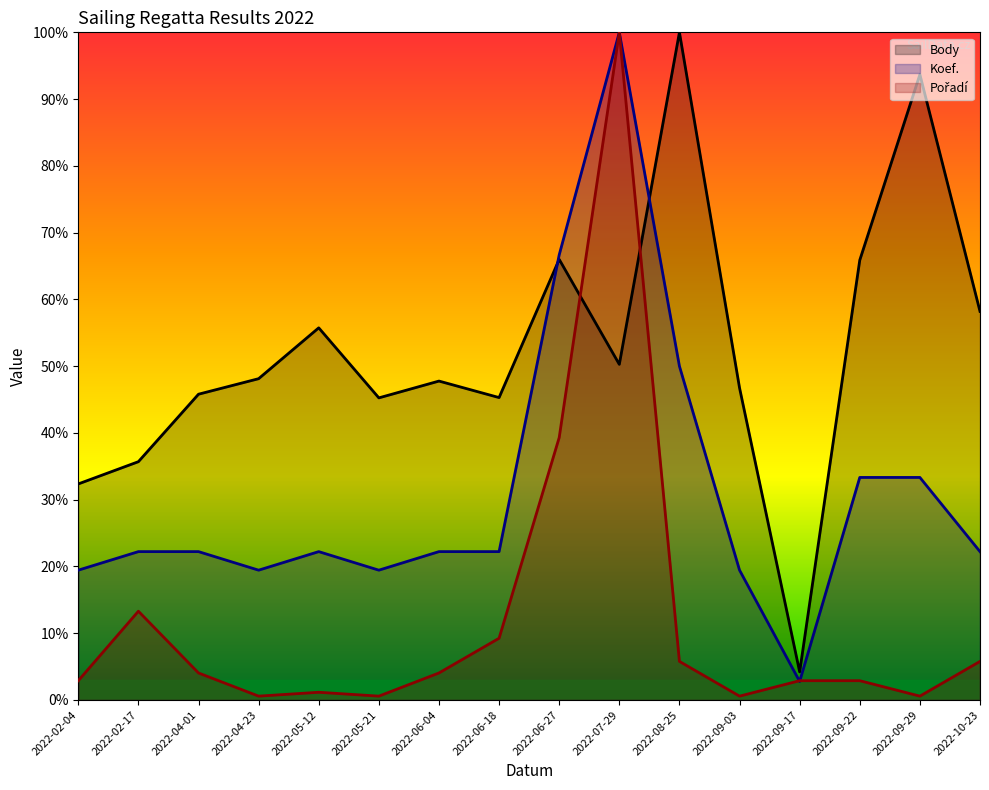

Reading left to right, list all the values displayed in this chart.

Body: 2022-02-04=32.4	2022-02-17=35.7	2022-04-01=45.8	2022-04-23=48.1	2022-05-12=55.7	2022-05-21=45.2	2022-06-04=47.8	2022-06-18=45.3	2022-06-27=66.0	2022-07-29=50.3	2022-08-25=100.0	2022-09-03=46.7	2022-09-17=4.2	2022-09-22=65.9	2022-09-29=93.7	2022-10-23=58.2
Koef.: 2022-02-04=19.4	2022-02-17=22.2	2022-04-01=22.2	2022-04-23=19.4	2022-05-12=22.2	2022-05-21=19.4	2022-06-04=22.2	2022-06-18=22.2	2022-06-27=66.7	2022-07-29=100.0	2022-08-25=50.0	2022-09-03=19.4	2022-09-17=2.8	2022-09-22=33.3	2022-09-29=33.3	2022-10-23=22.2
Pořadí: 2022-02-04=2.9	2022-02-17=13.3	2022-04-01=4.0	2022-04-23=0.6	2022-05-12=1.2	2022-05-21=0.6	2022-06-04=4.0	2022-06-18=9.2	2022-06-27=39.3	2022-07-29=100.0	2022-08-25=5.8	2022-09-03=0.6	2022-09-17=2.9	2022-09-22=2.9	2022-09-29=0.6	2022-10-23=5.8